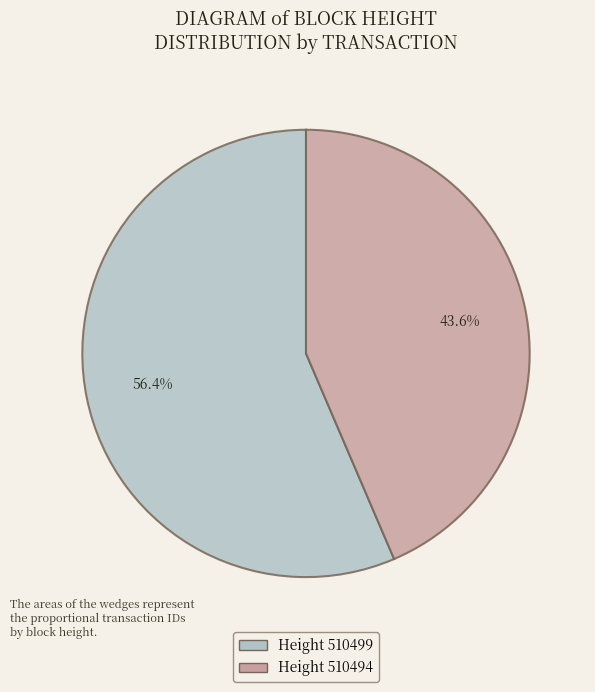

Is there a majority slice in this chart?

Yes